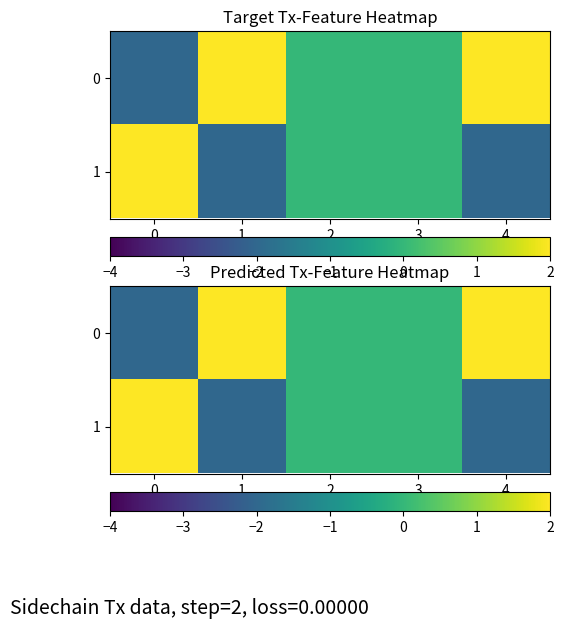

What value does the 1 series have at 4?

-2